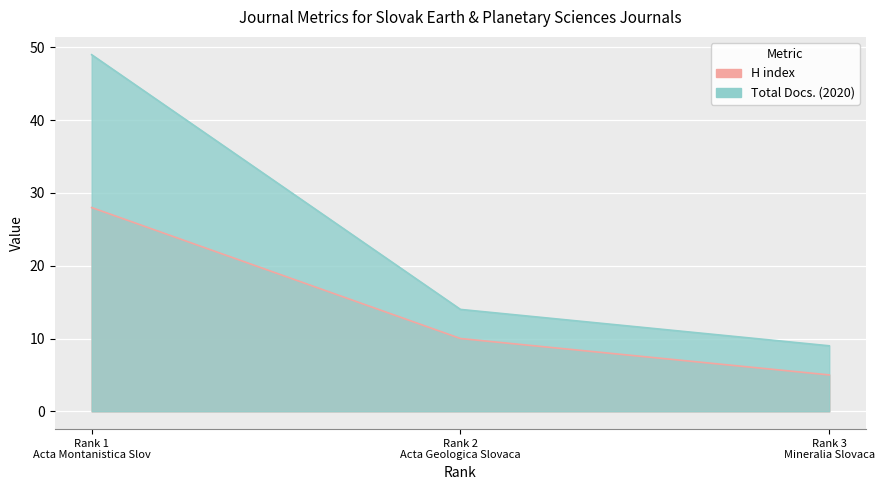

Where is H index nearest to the value 16?

Rank 2 Acta Geologica Slovaca